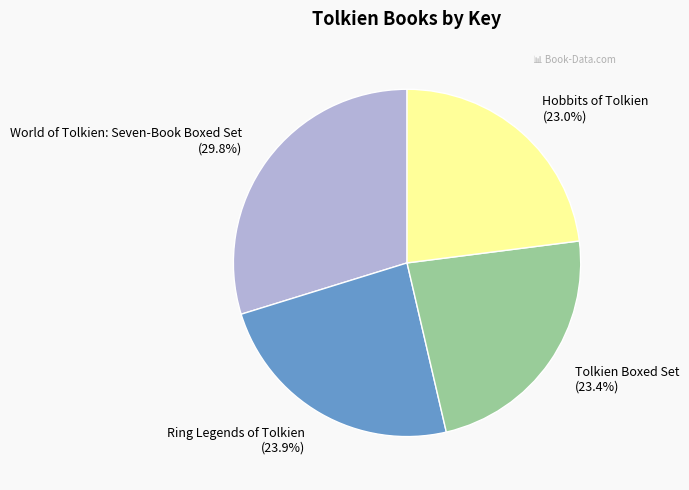

What percentage is the Tolkien Boxed Set slice, to the nearest percent?

23%